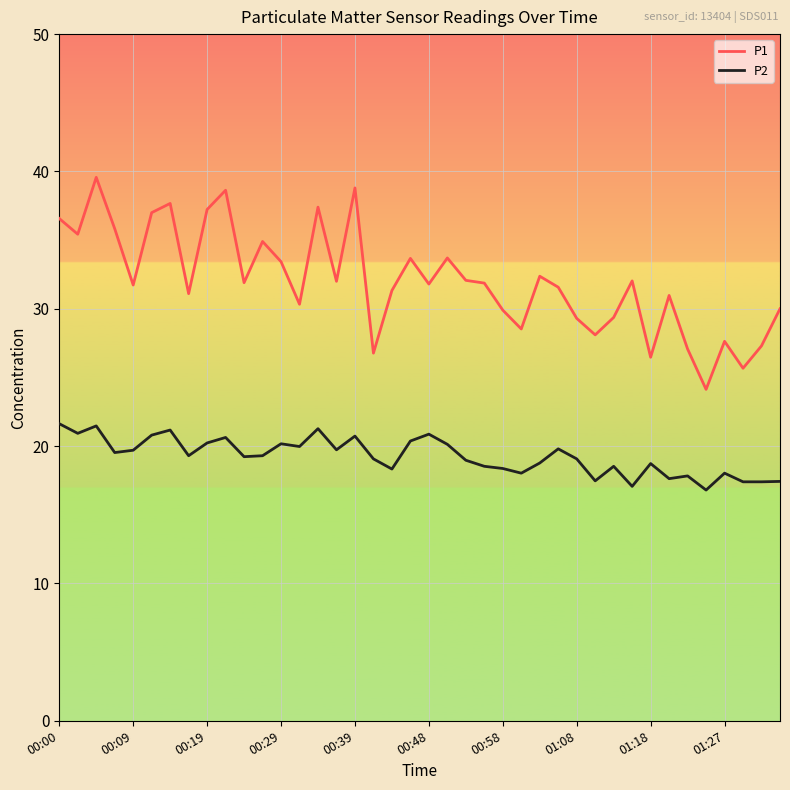

True or false: P2 and P1 intersect in this chart.

False